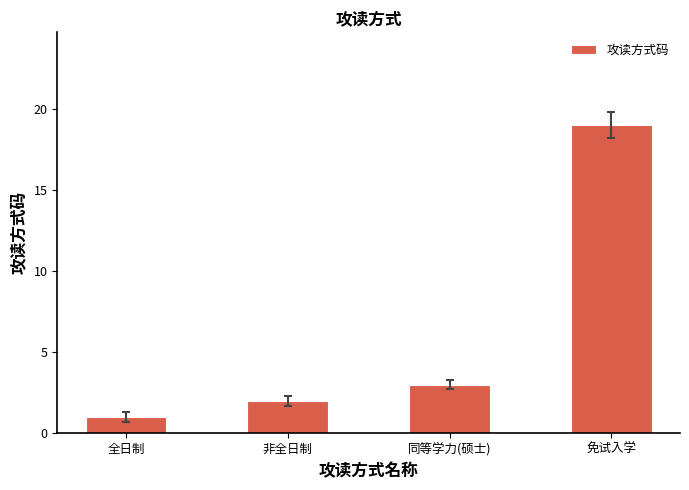

Which has a higher value, 免试入学 or 非全日制?

免试入学